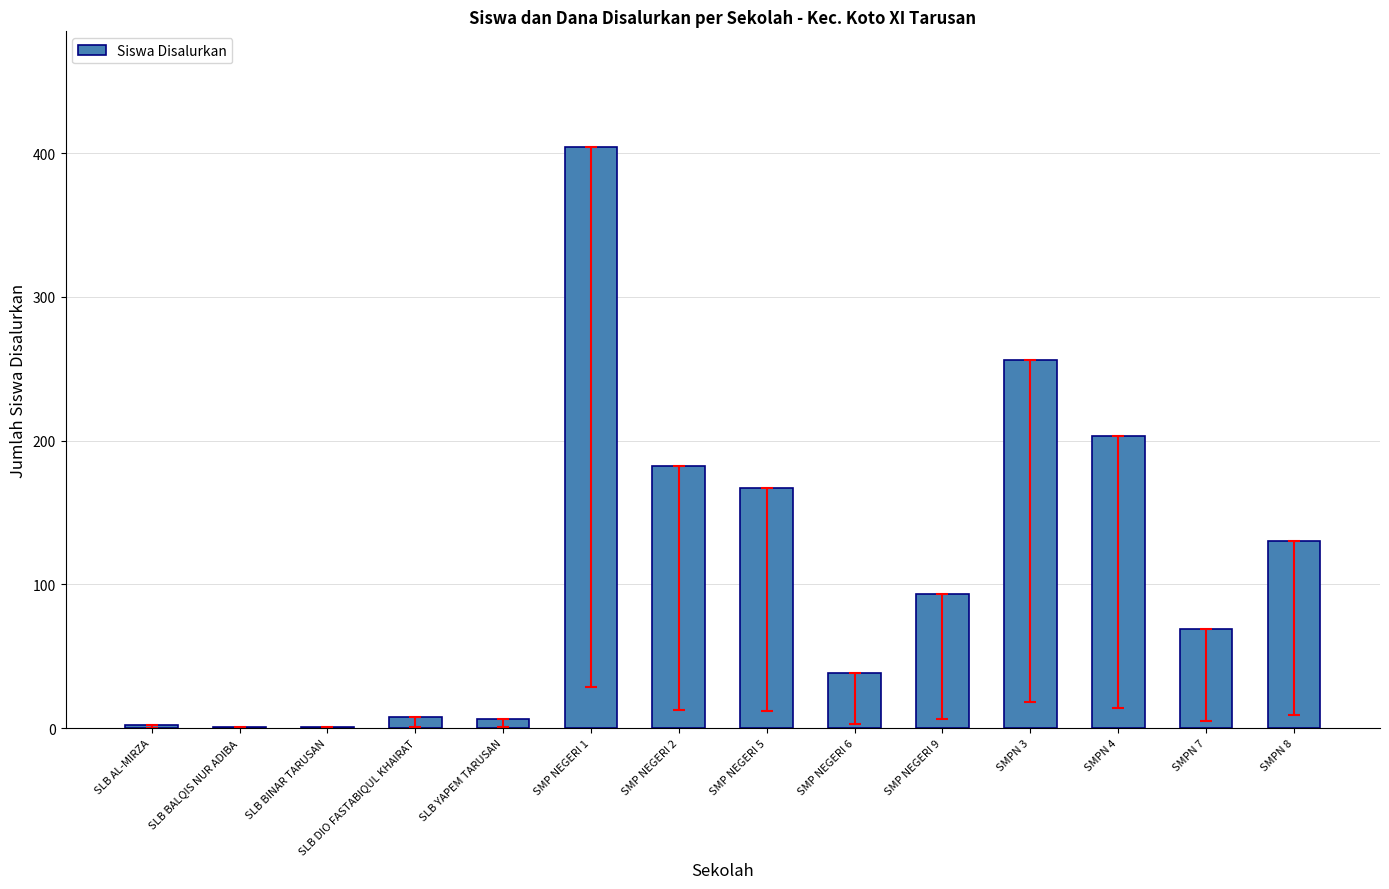

What is the greatest value displayed?

404